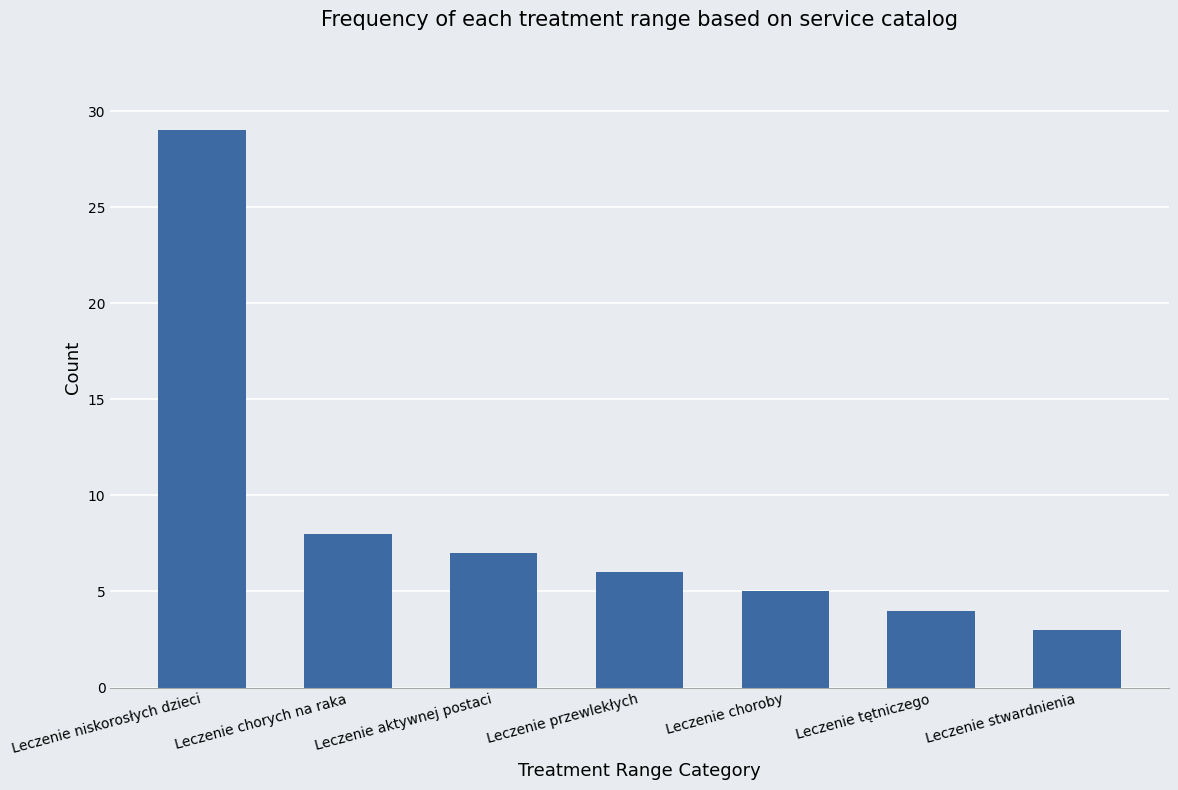

What is the change in value from Leczenie niskorosłych dzieci to Leczenie choroby?

-24